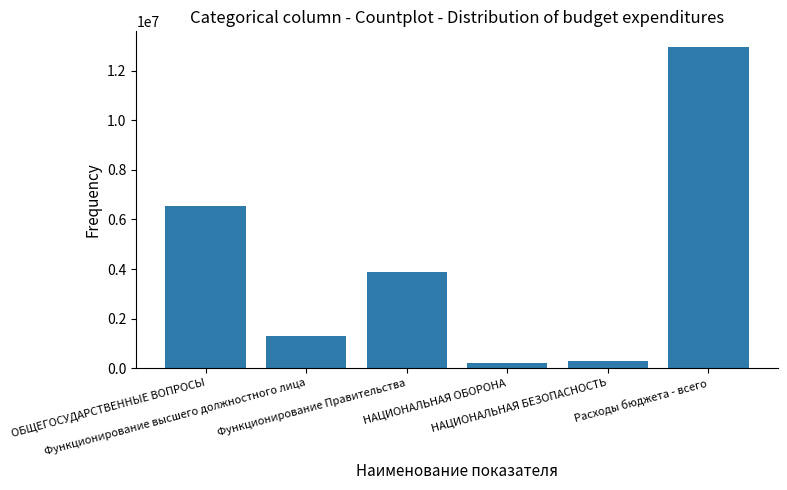

How many bars are there in total?

6